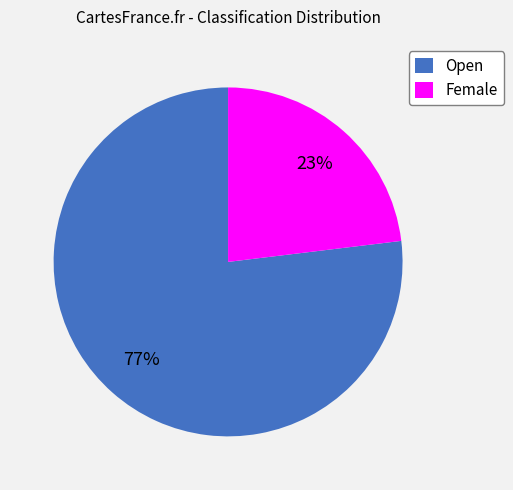

What is the largest slice in the pie chart?

Open